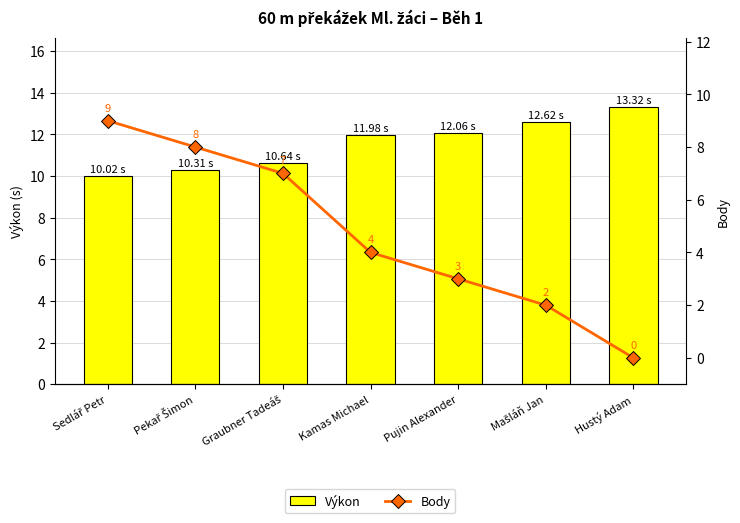

Is the value of Body at Graubner Tadeáš greater than the value of Výkon at Sedlář Petr?

No